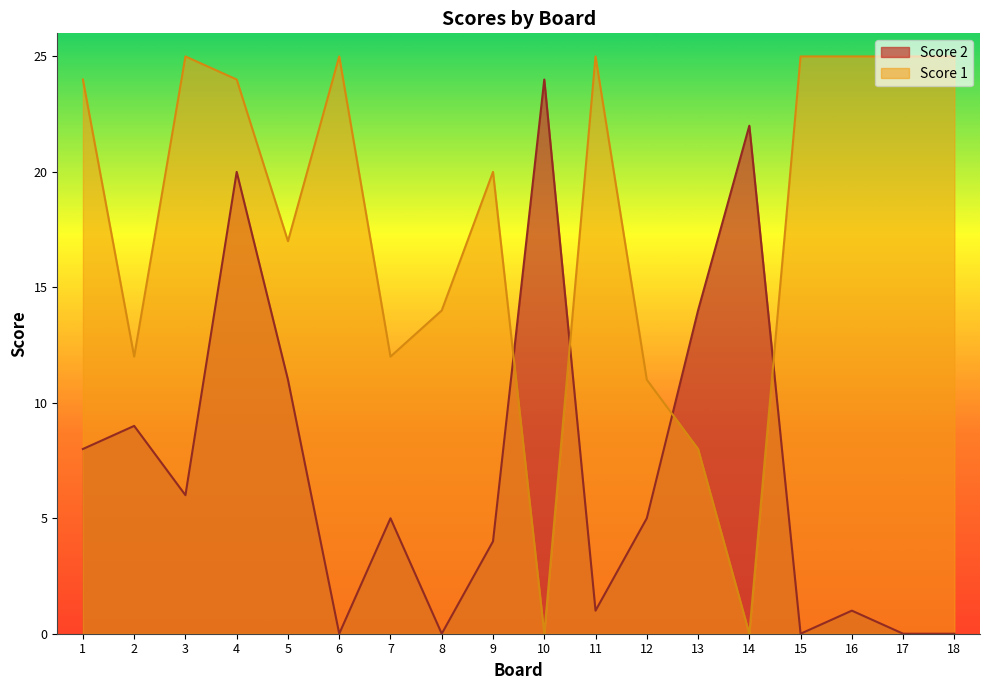

What is the sum of the Score 1 values at 5 and 17?

42